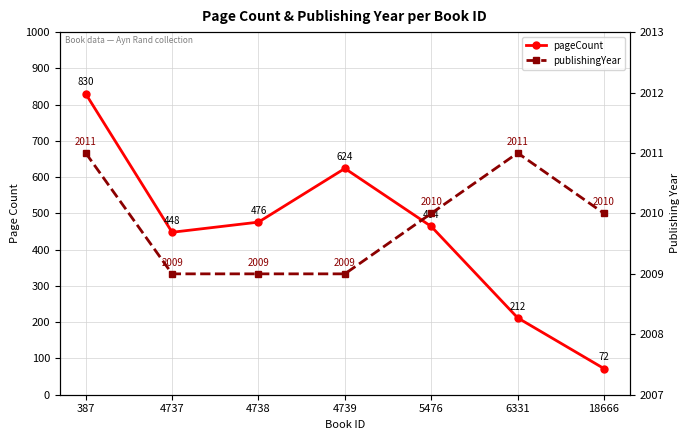

Which category has the highest value in the pageCount series?

387